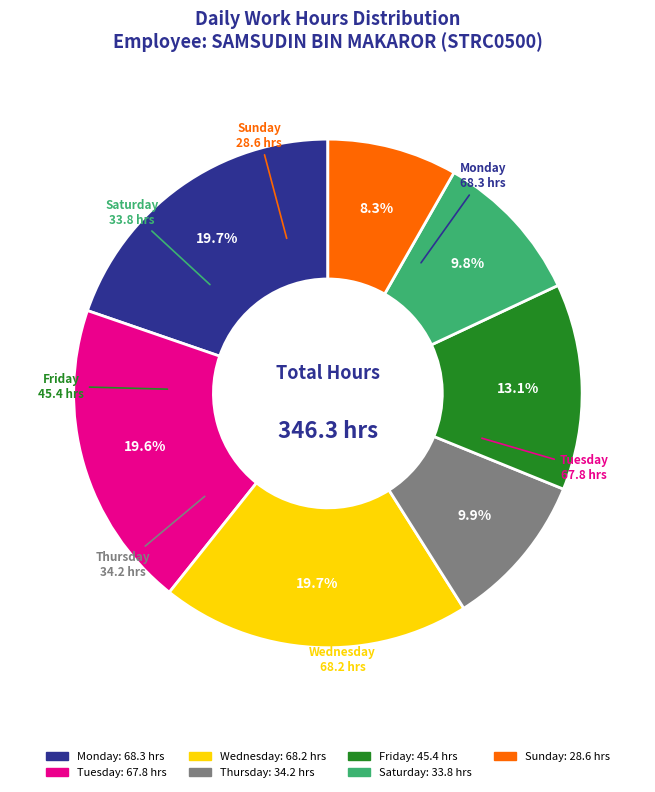

Is there a majority slice in this chart?

No